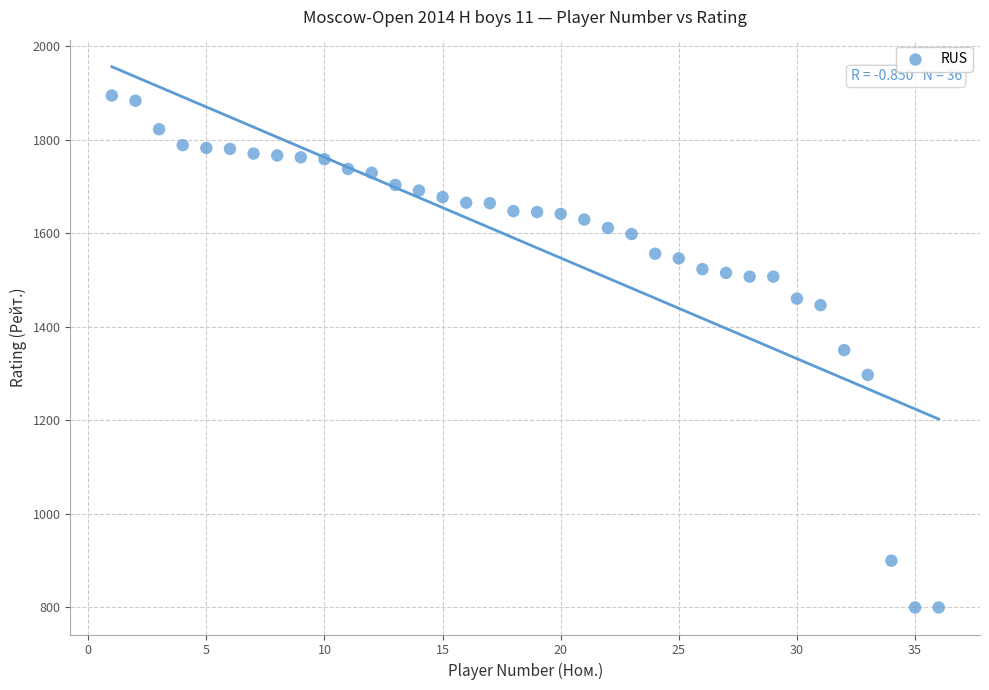

What is the range of Y values (max minus min)?

1094